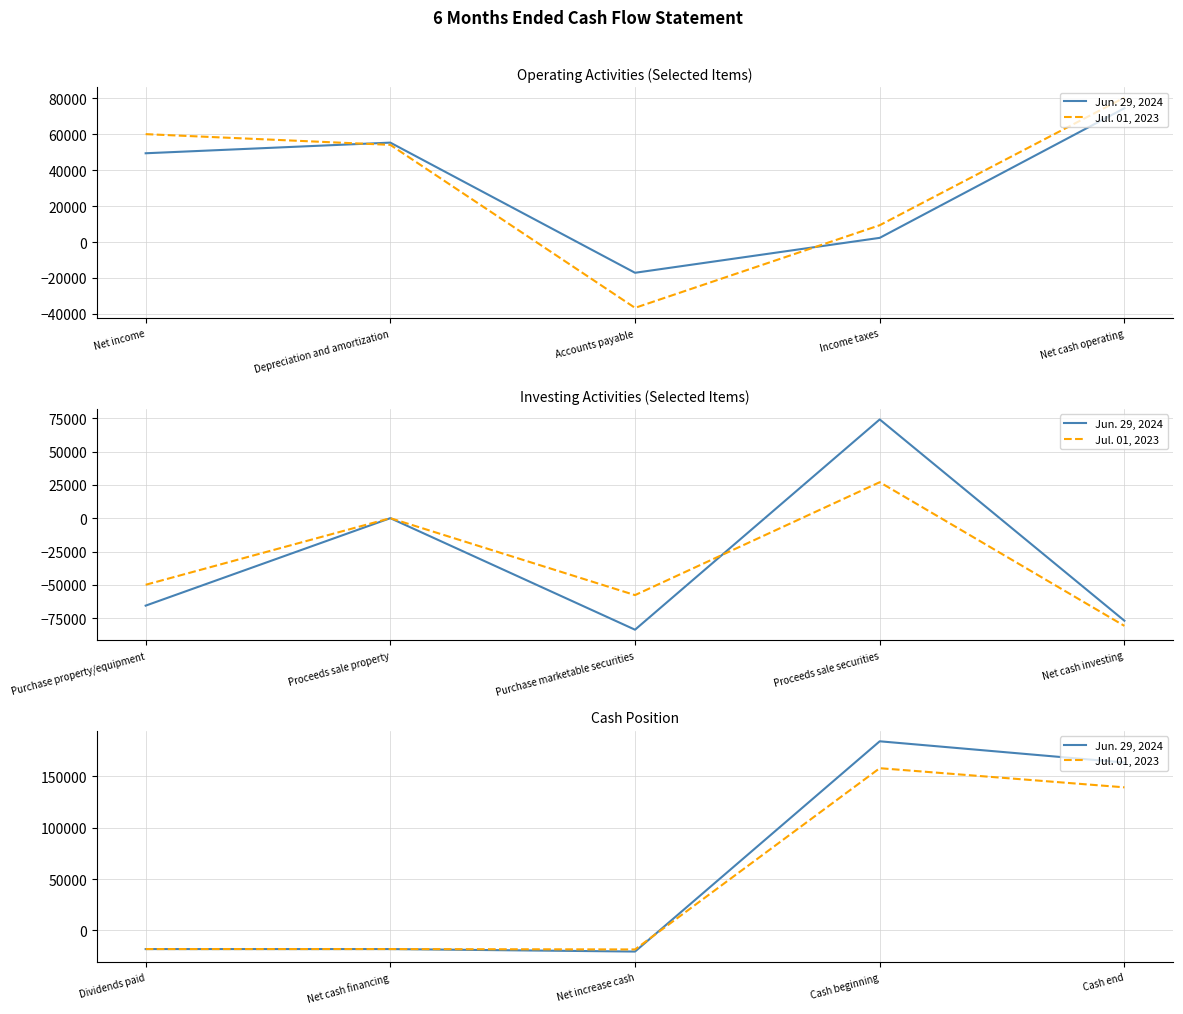

What is the value of the Jun. 29, 2024 point at the 2nd from the left?

-18291